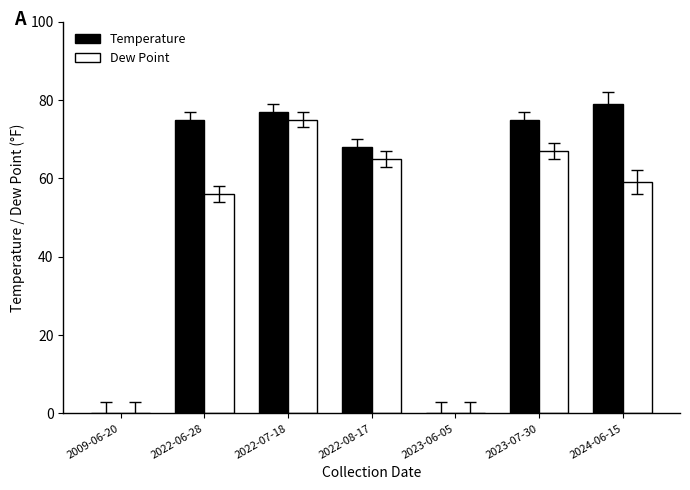

Is it true that Temperature equals 68 at 2022-08-17?

True